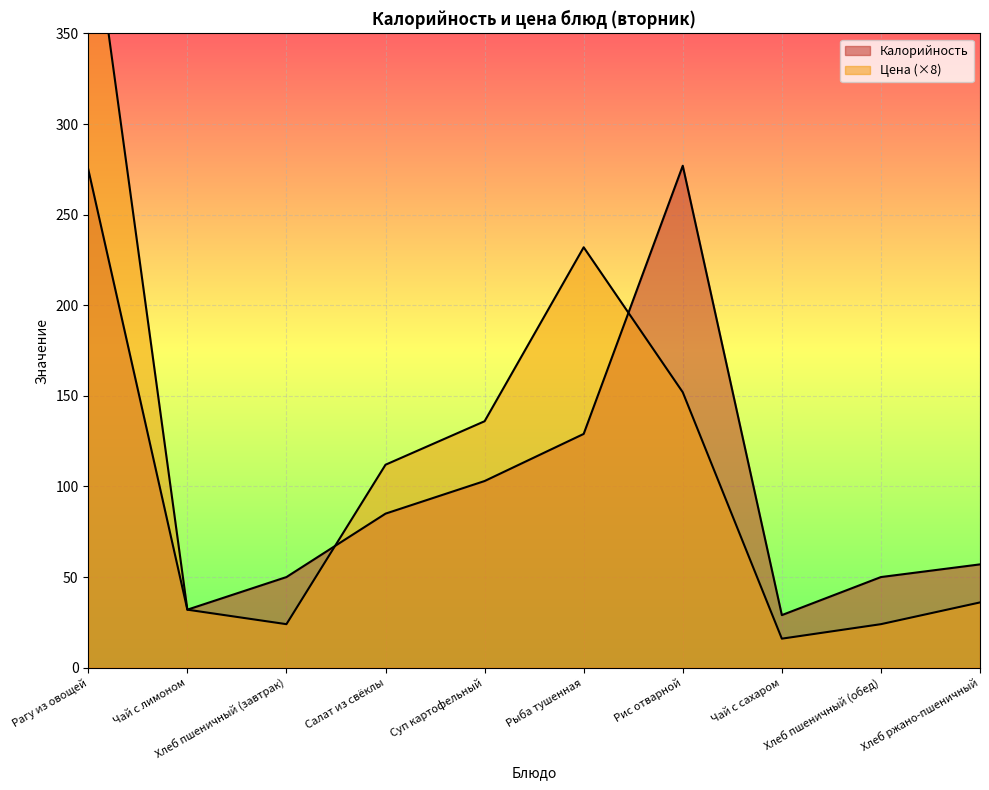

What is the label of the 2nd point from the left?

Чай с лимоном